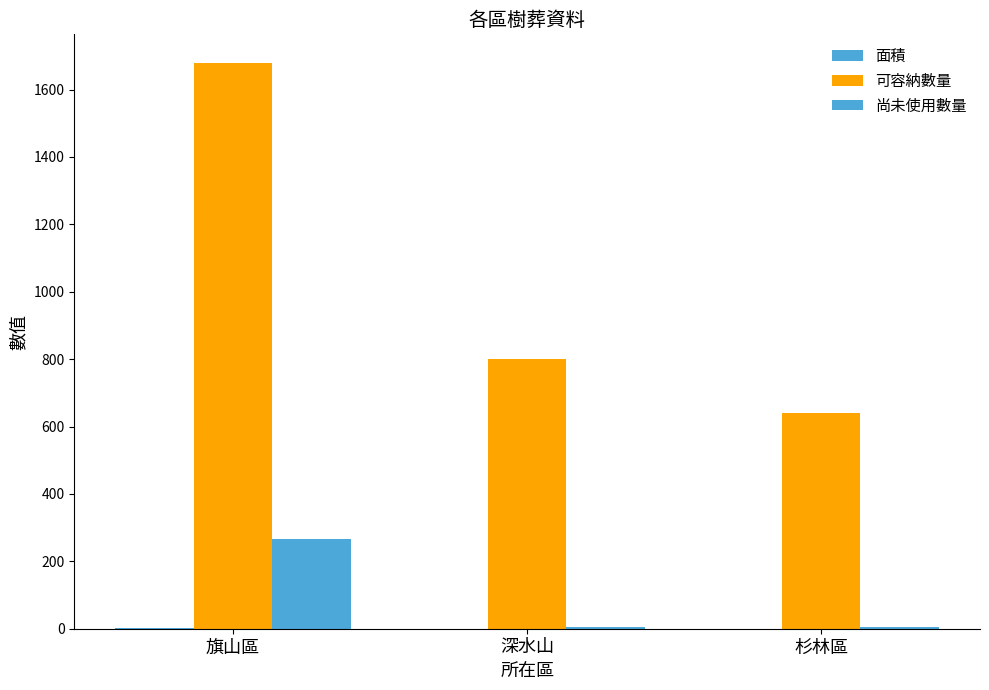

Which has a higher value, 旗山區 or 深水山?

旗山區